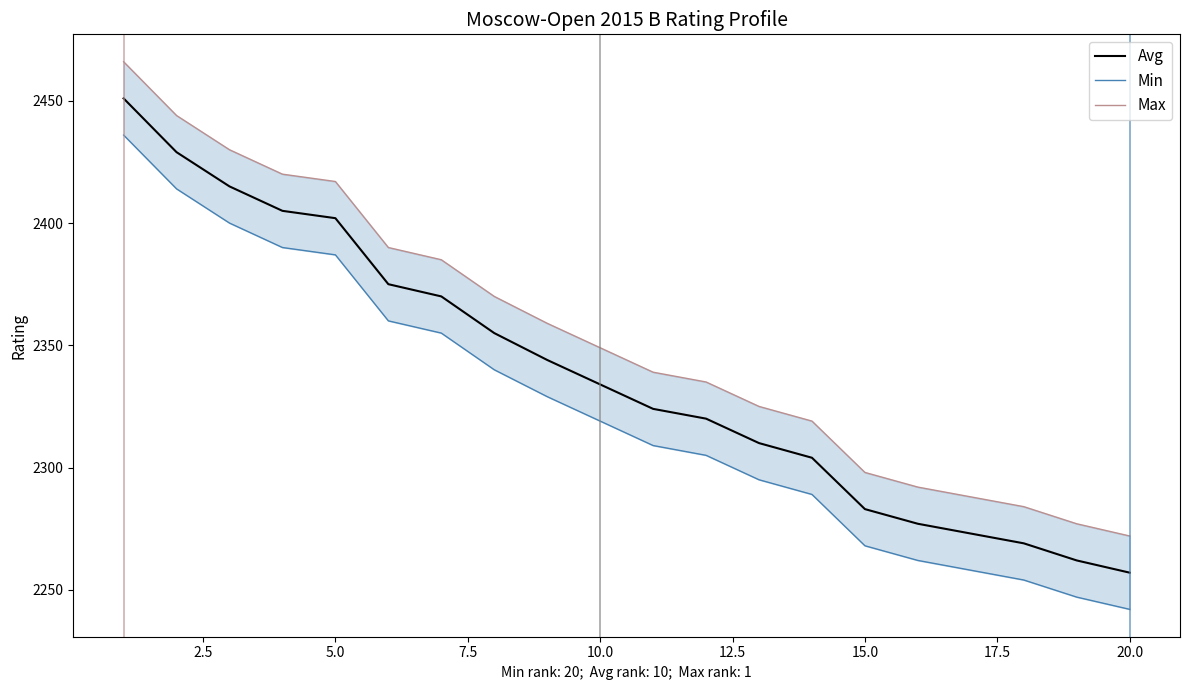

True or false: Max and Min cross at least once.

False